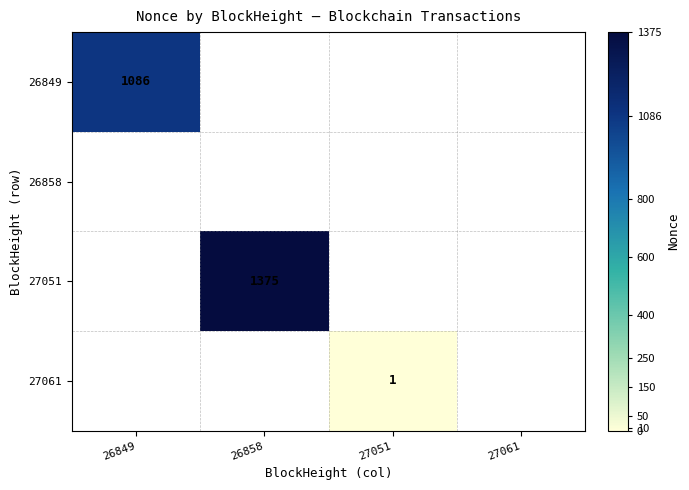

Rank the categories by 27061 value from highest to lowest.

27051, 26849, 26858, 27061